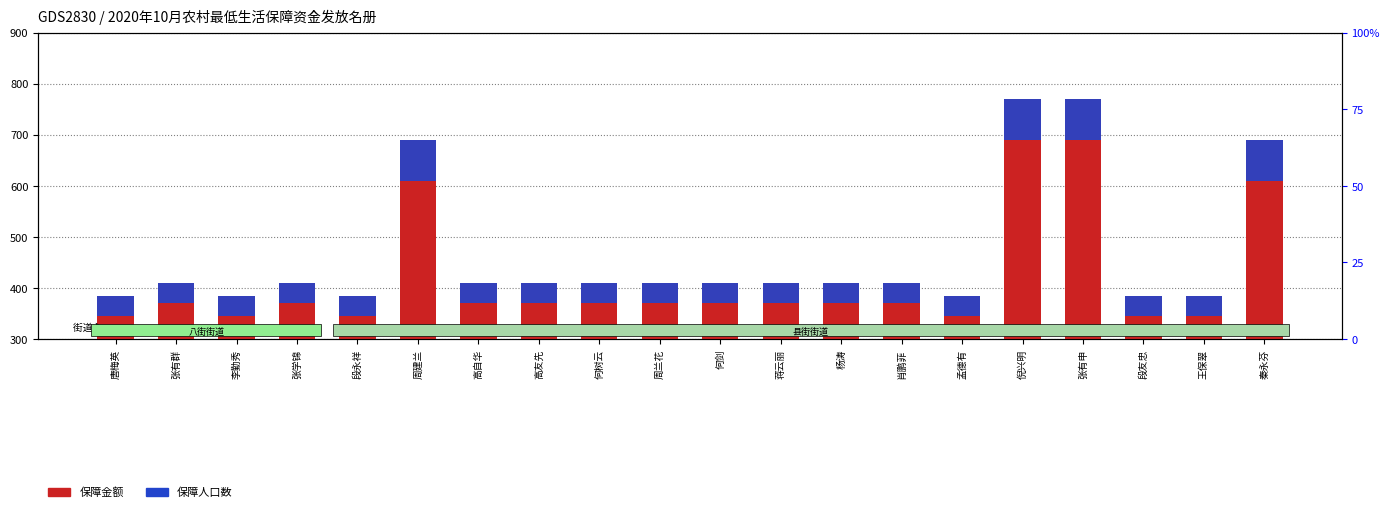

Which category has the highest value across all series?

倪兴明